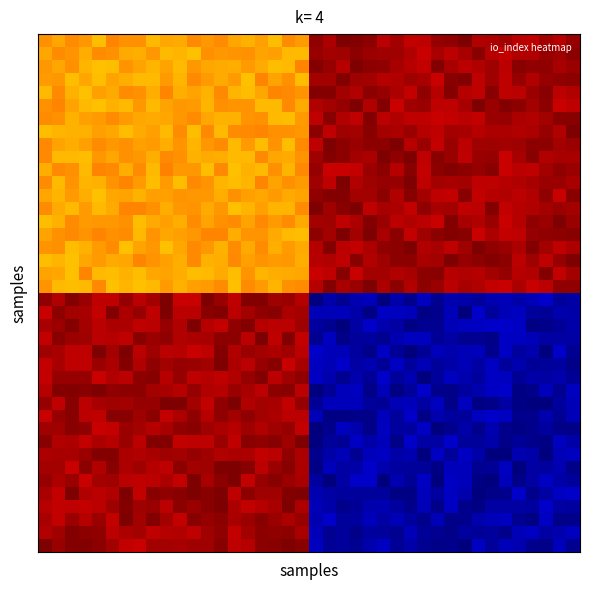

At which category is the sum across all series the highest?

13